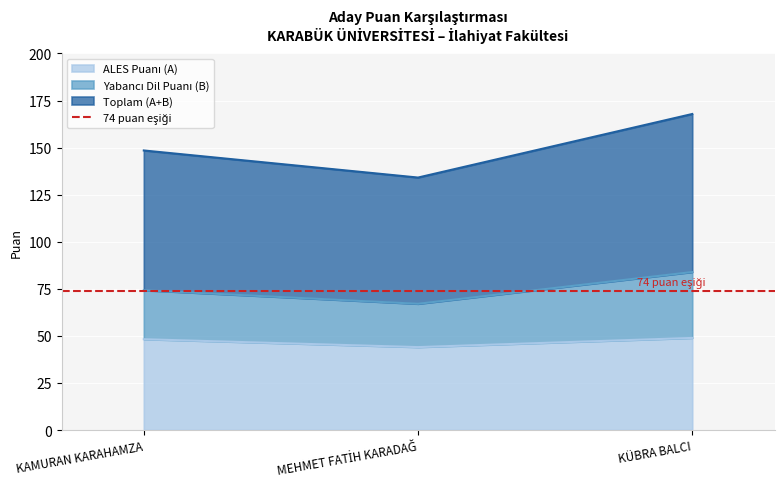

Which series has the largest total across all categories?

Toplam (A+B)